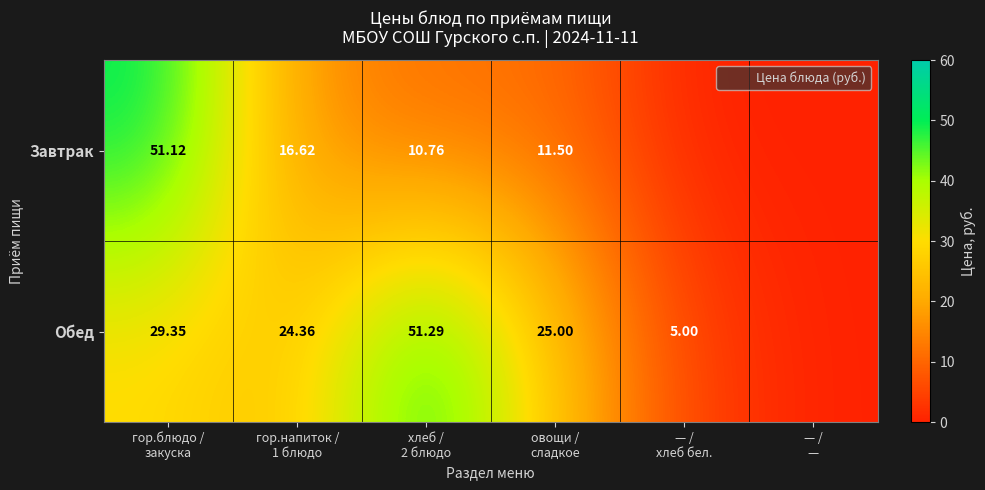

What is the difference between the maximum and minimum values in the Обед series?

51.3